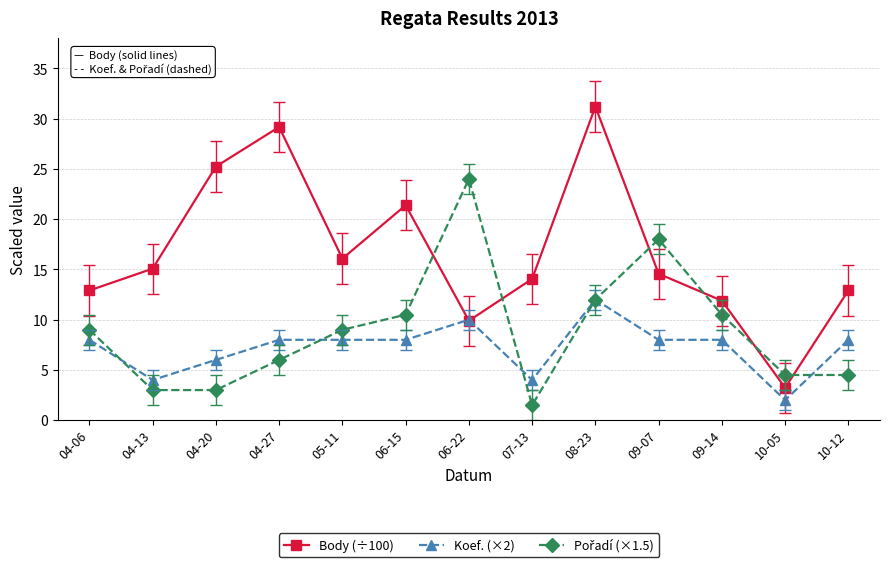

Which series has the widest spread of values?

Body (÷100)